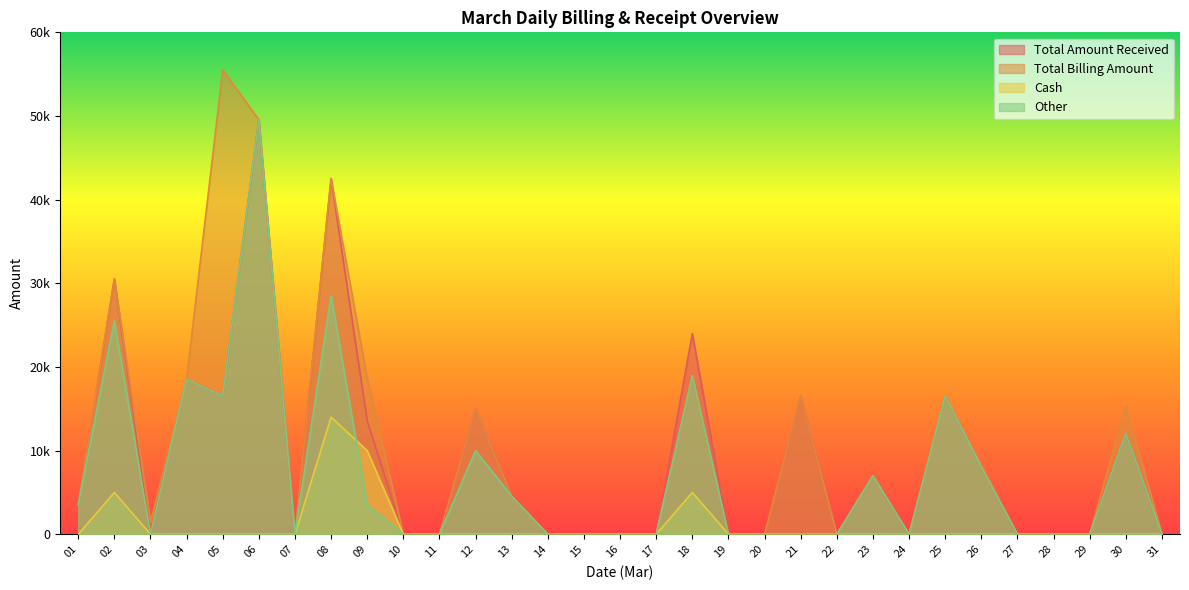

True or false: Total Amount Received and Total Billing Amount intersect in this chart.

False